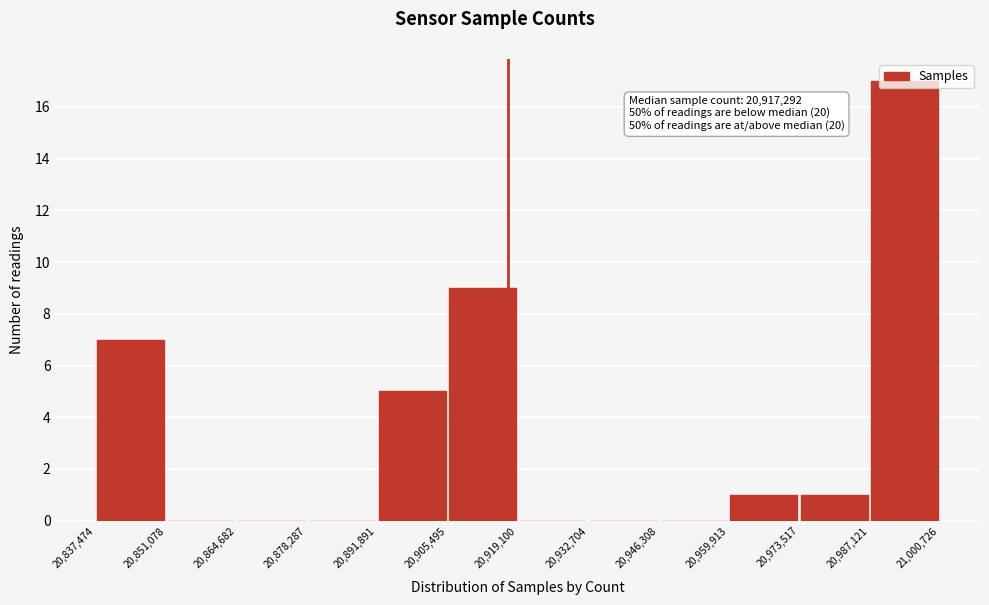

Which range on the x-axis has the tallest bar?

20,987,121 to 21,000,726